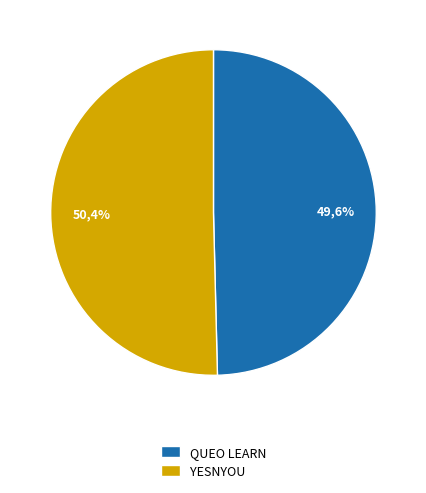

Which category has the smallest portion of the pie?

QUEO LEARN